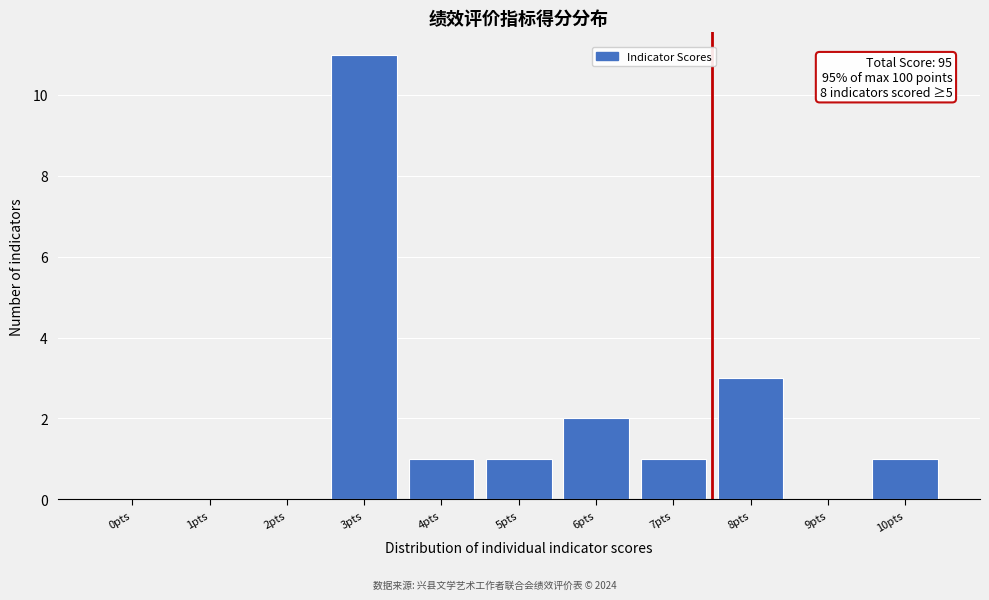

Reading left to right, what are all the values shown in this chart?

0pts=0	1pts=0	2pts=0	3pts=11	4pts=1	5pts=1	6pts=2	7pts=1	8pts=3	9pts=0	10pts=1